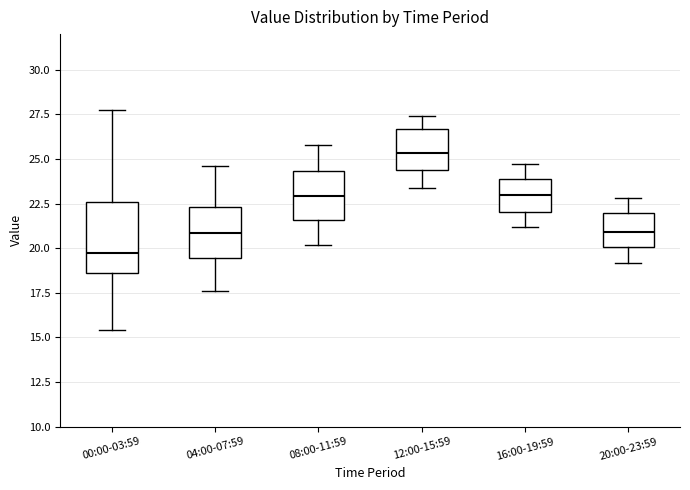

Which box has the lowest median line?

00:00-03:59